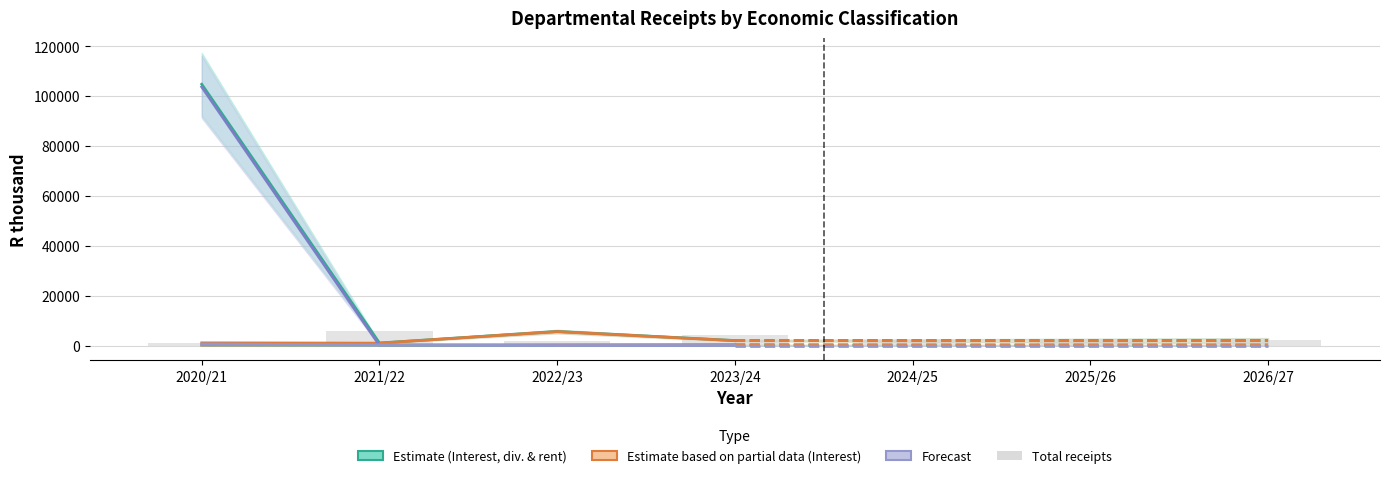

What position from the right is 2023/24?

4